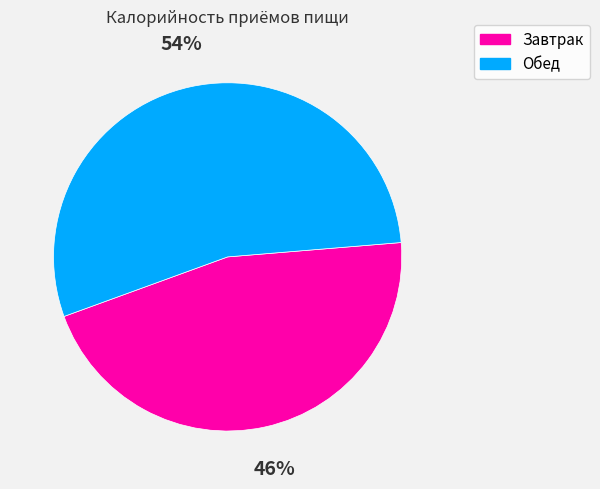

Count the number of slices in the pie.

2